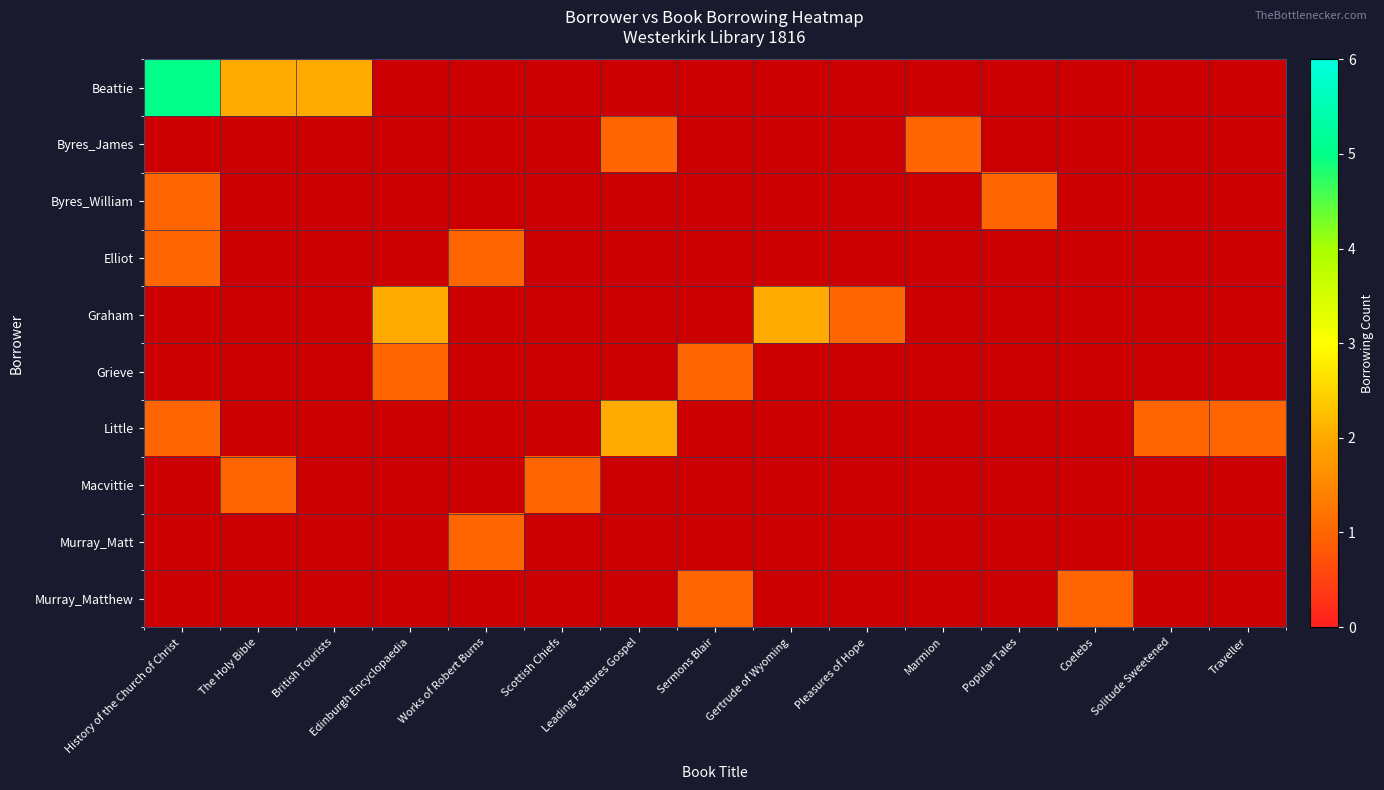

At which label is Grieve closest to 0?

History of the Church of Christ